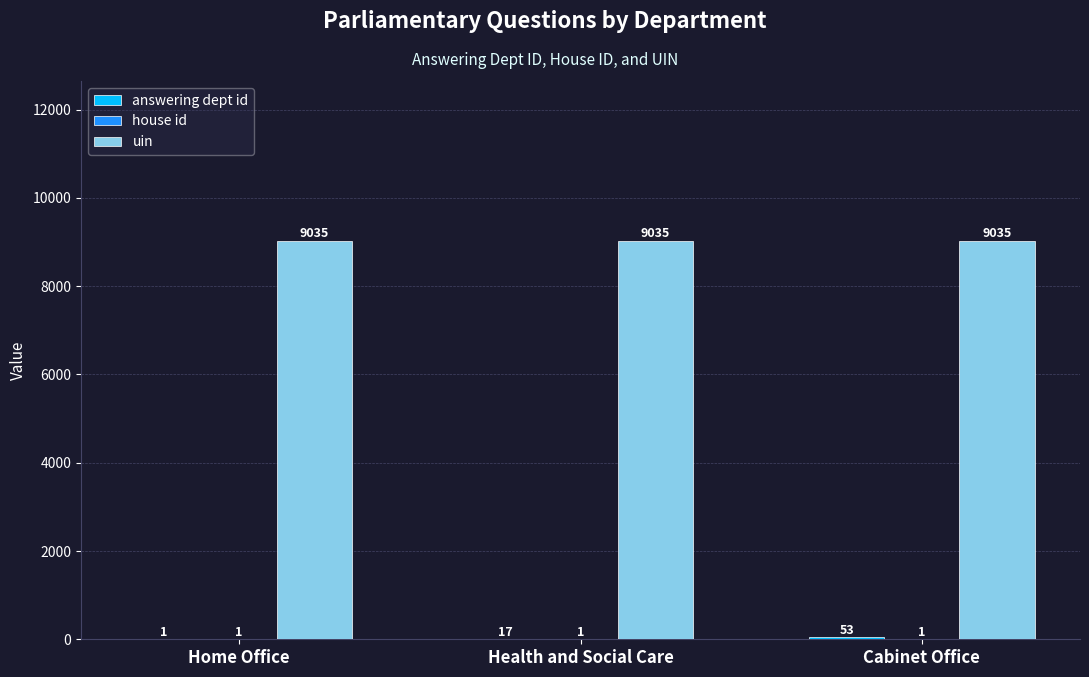

What is the sum of all uin values?

27105